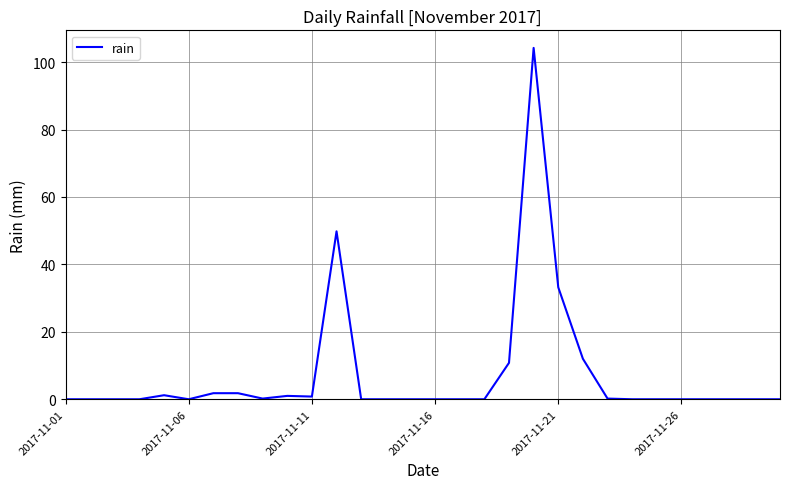

What is the maximum value shown in the chart?

104.2